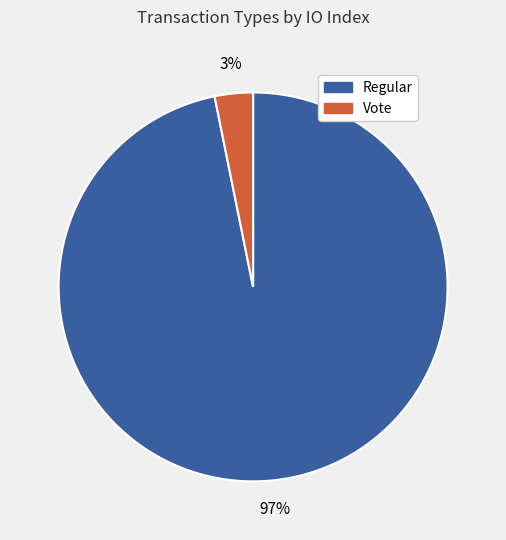

Combined, do Regular and Vote account for over 50%?

Yes